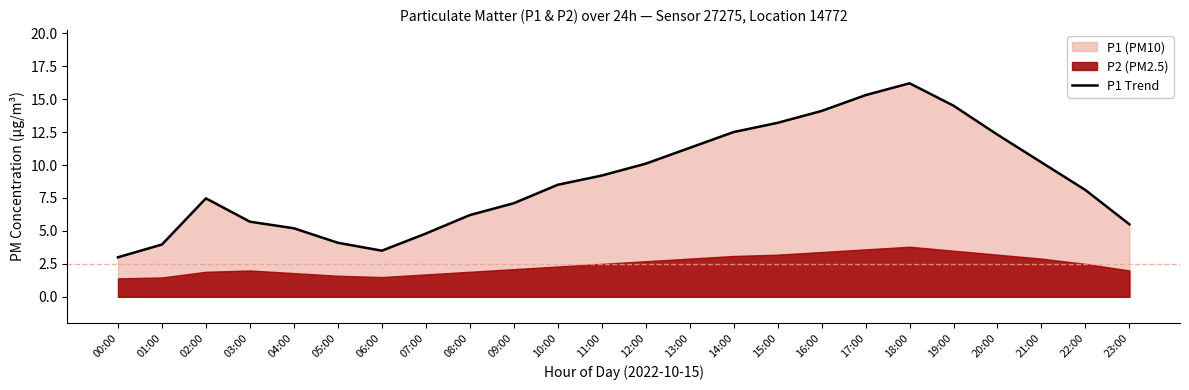

Reading right to left, what are all the values shown in this chart?

23:00=5.5	22:00=8.1	21:00=10.2	20:00=12.3	19:00=14.5	18:00=16.2	17:00=15.3	16:00=14.1	15:00=13.2	14:00=12.5	13:00=11.3	12:00=10.1	11:00=9.2	10:00=8.5	09:00=7.1	08:00=6.2	07:00=4.8	06:00=3.5	05:00=4.1	04:00=5.2	03:00=5.7	02:00=7.5	01:00=4.0	00:00=3.0